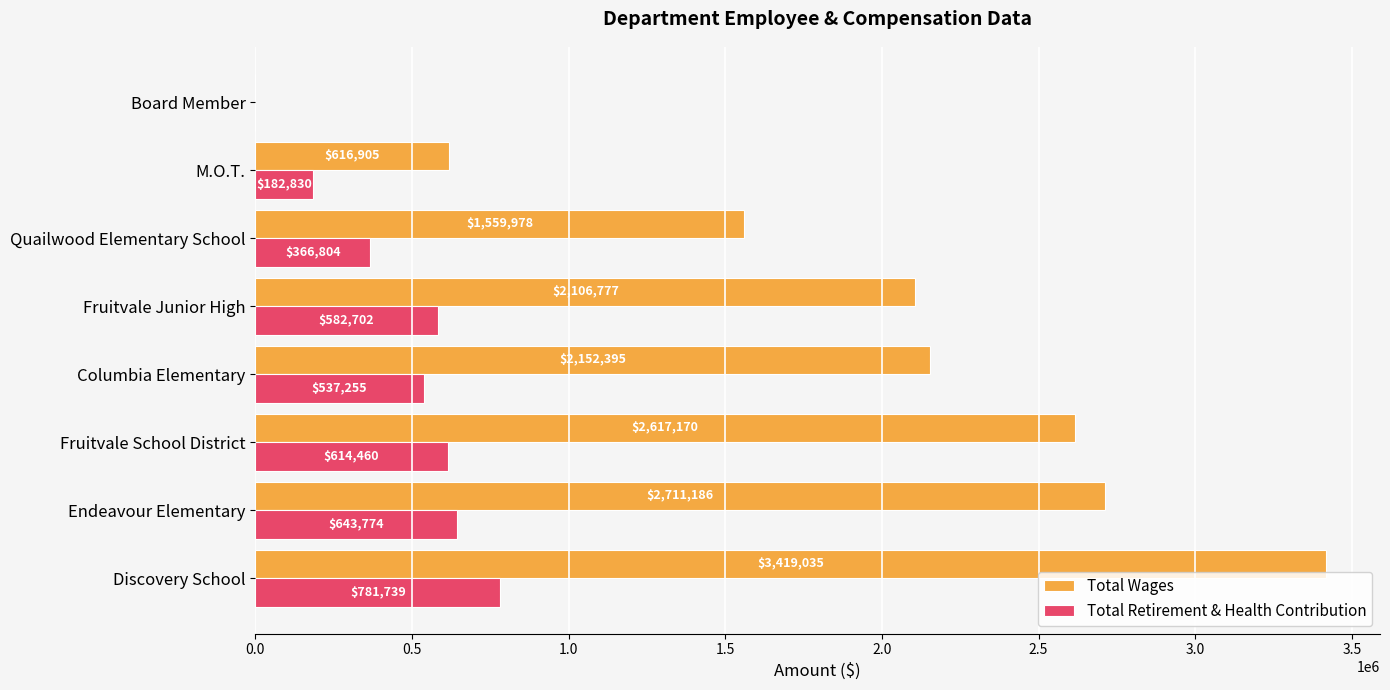

How many distinct data groups are displayed?

2